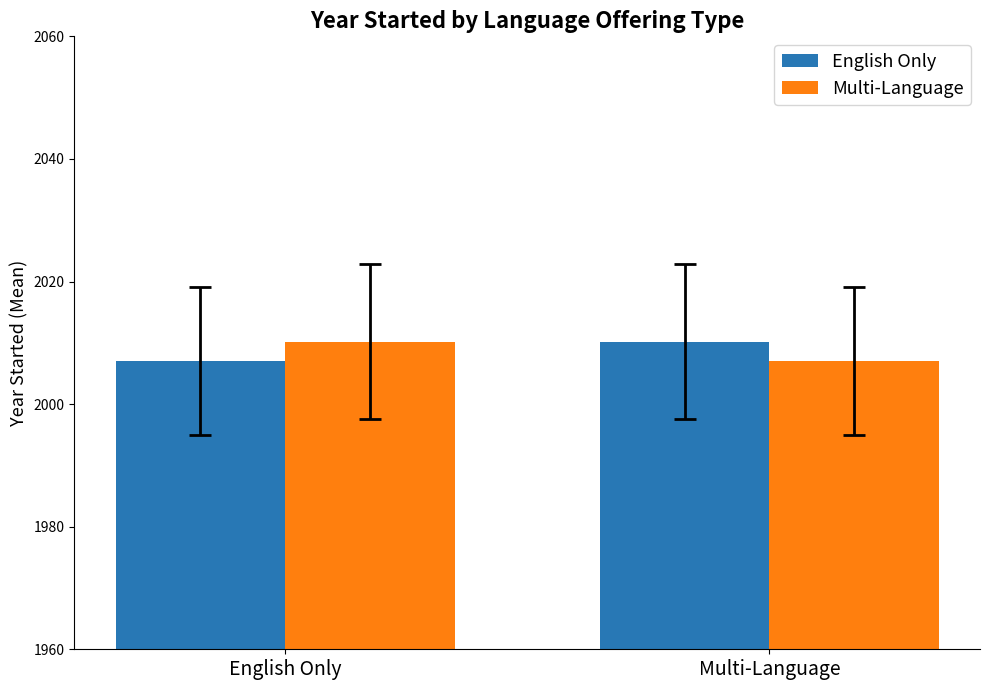

How many data points does each series have?

2